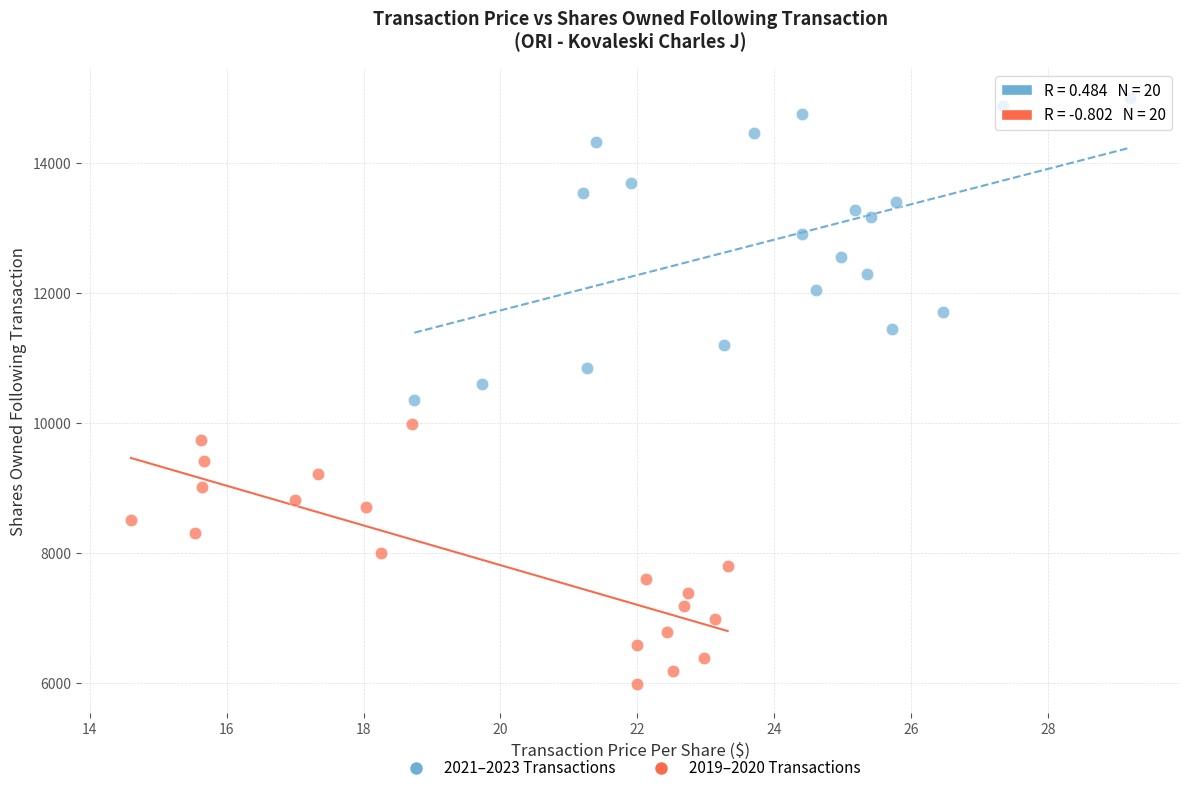

Which series has the largest Y range (max minus min)?

2021–2023 Transactions